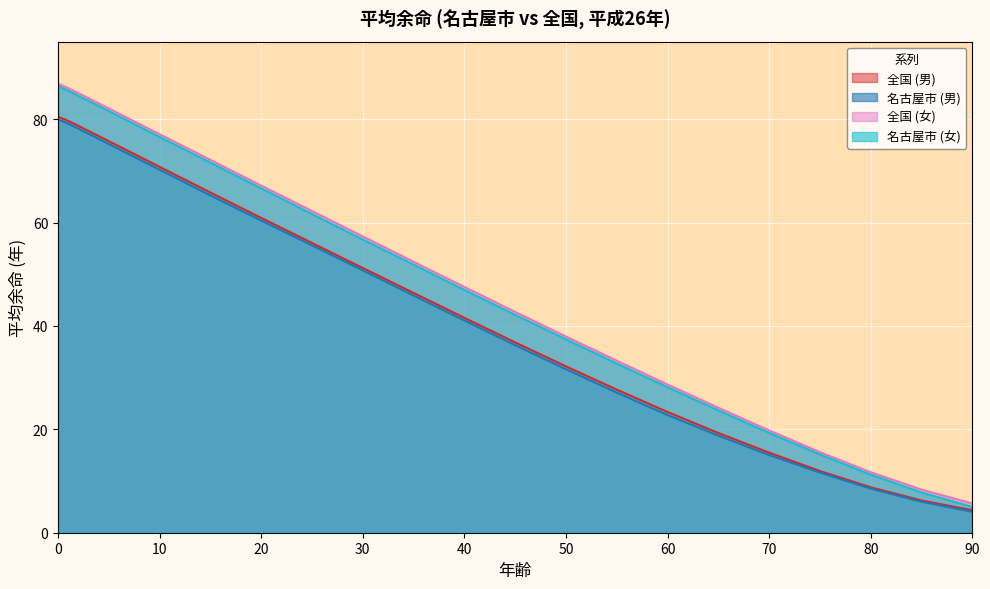

Is it true that 名古屋市 (男) equals 22.8 at 60?

True